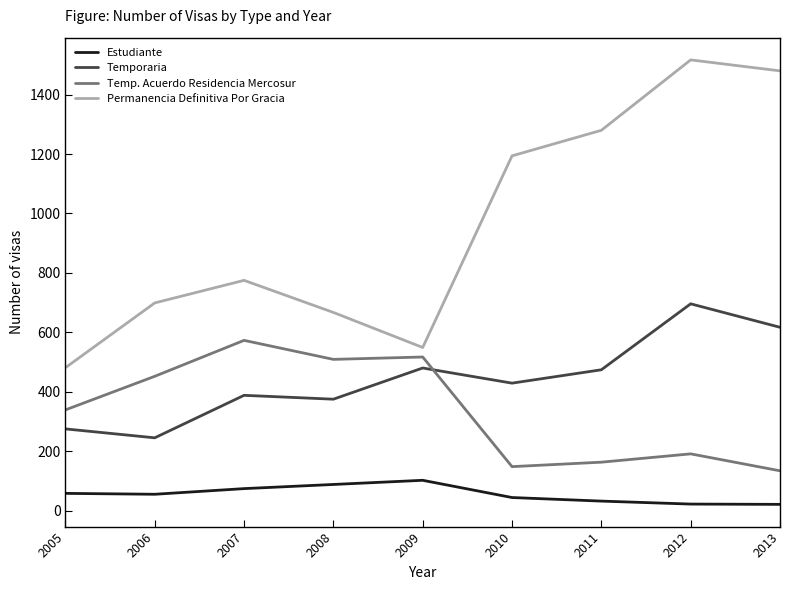

Rank the series at 2005 from lowest to highest value.

Estudiante, Temporaria, Temp. Acuerdo Residencia Mercosur, Permanencia Definitiva Por Gracia